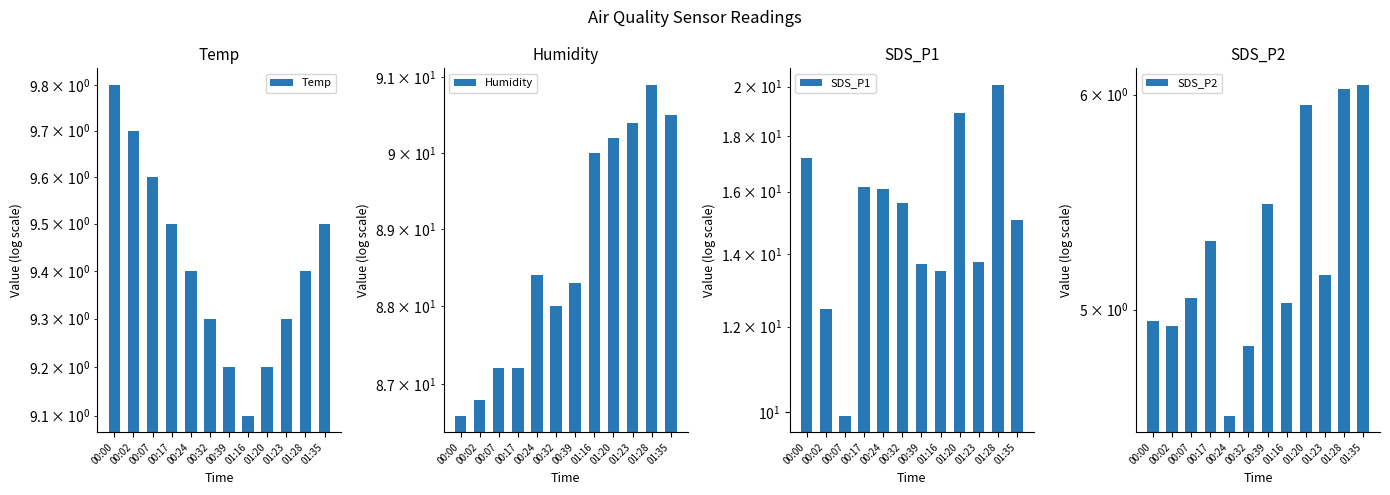

Does the chart contain any negative values?

No